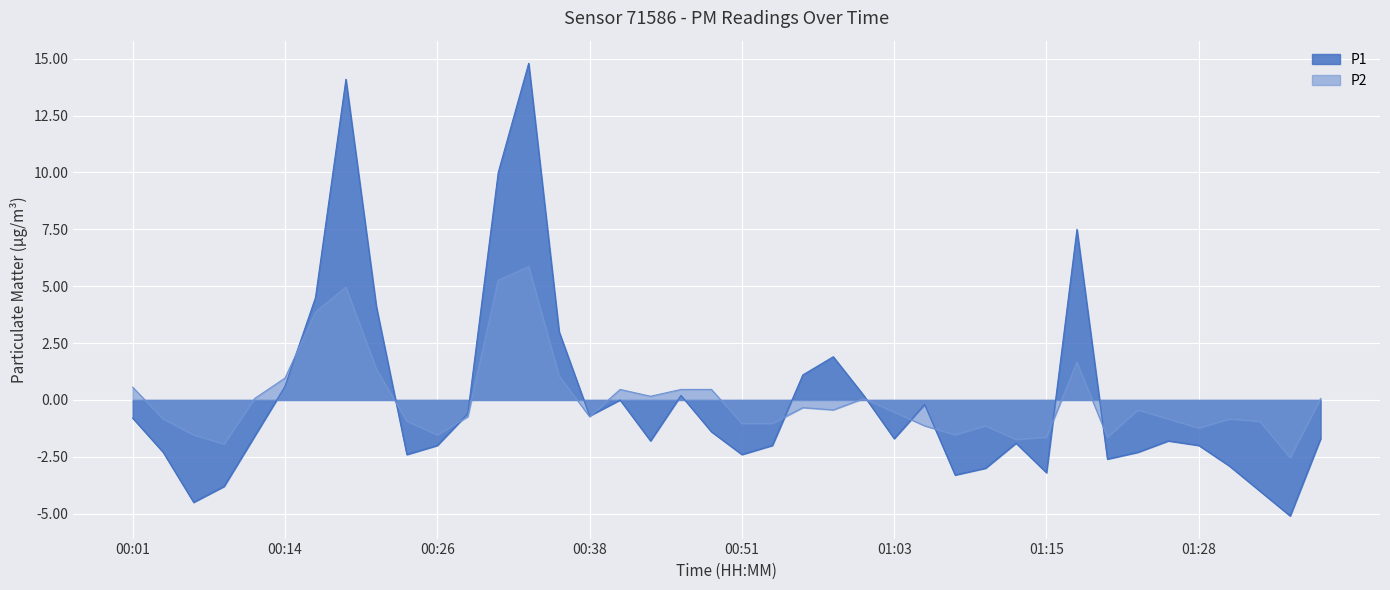

Does the chart display data point markers on the line(s)?

No